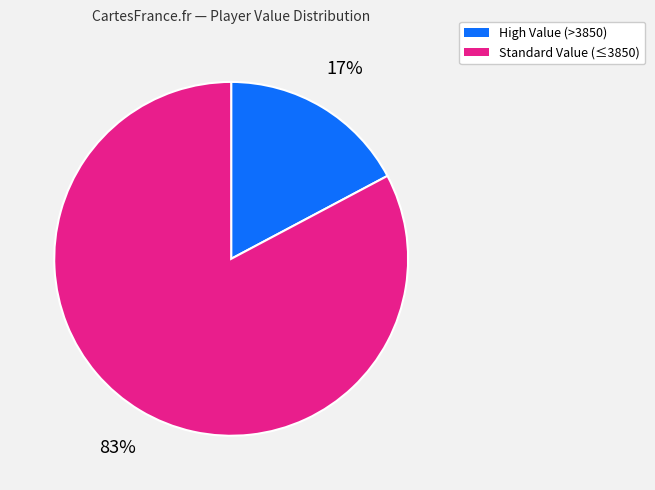

Is there any slice that represents more than half of the pie?

Yes